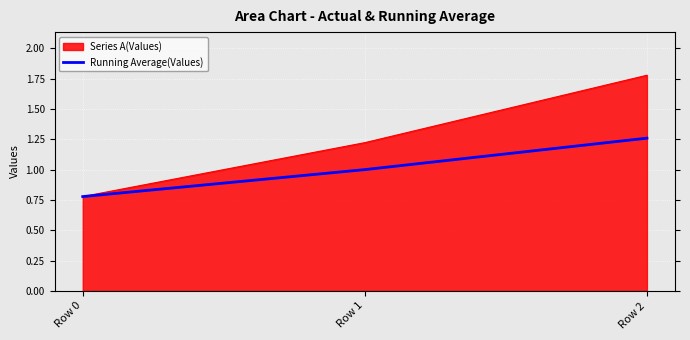

What is the total value across all series at Row 0?

1.6